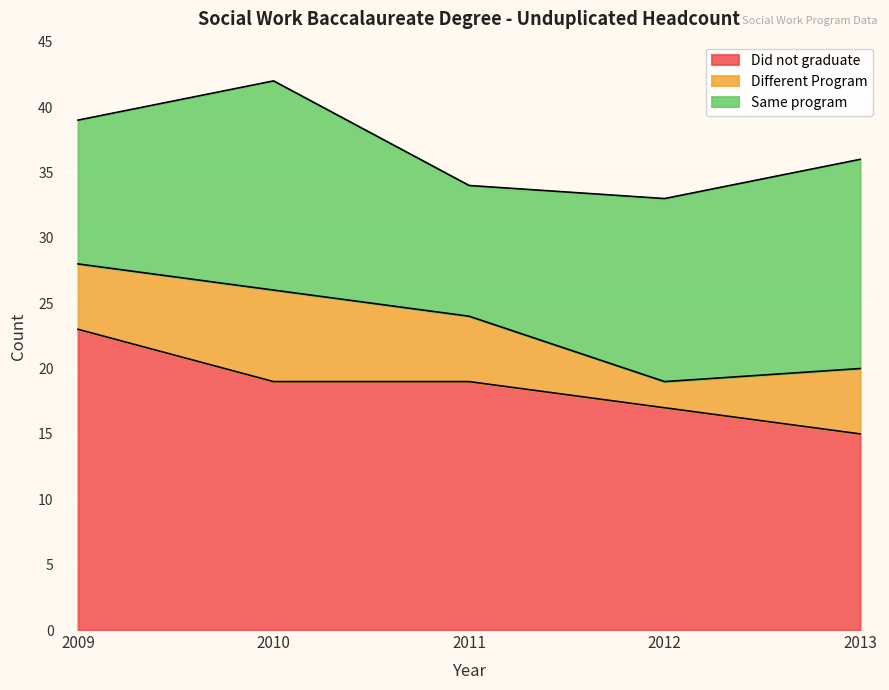

True or false: Same program and Different Program intersect in this chart.

False